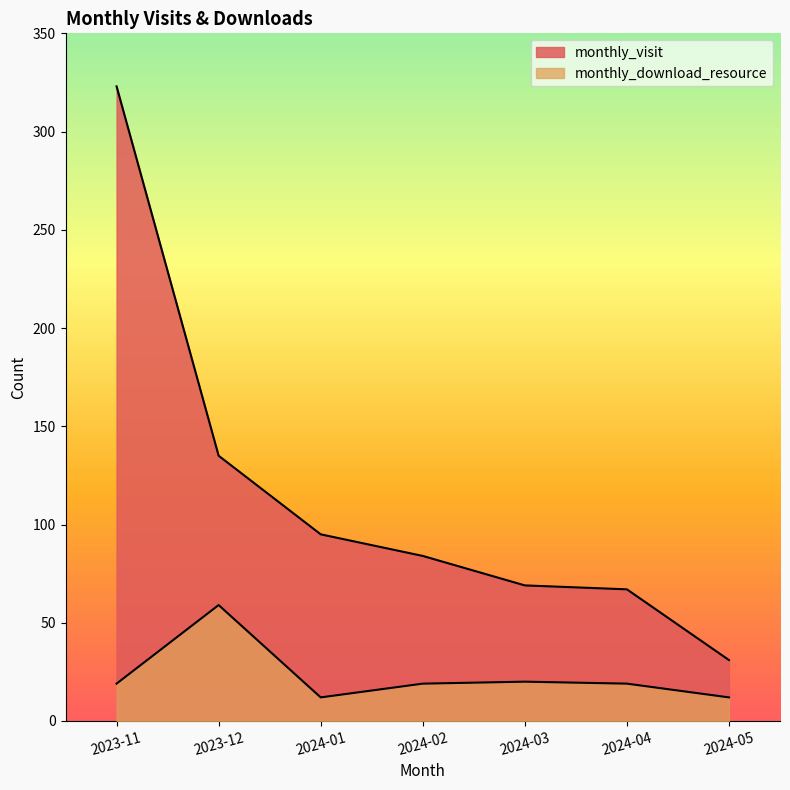

How many data points does each series have?

7